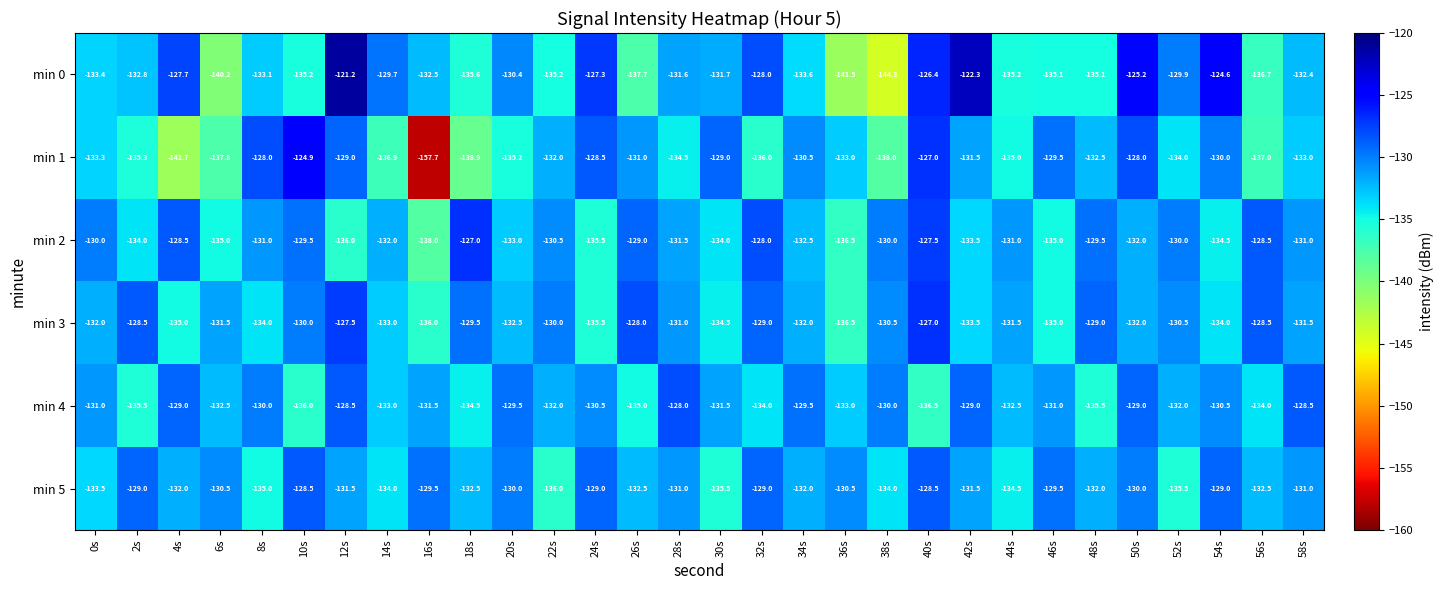

At which category is the sum across all series the highest?

40s